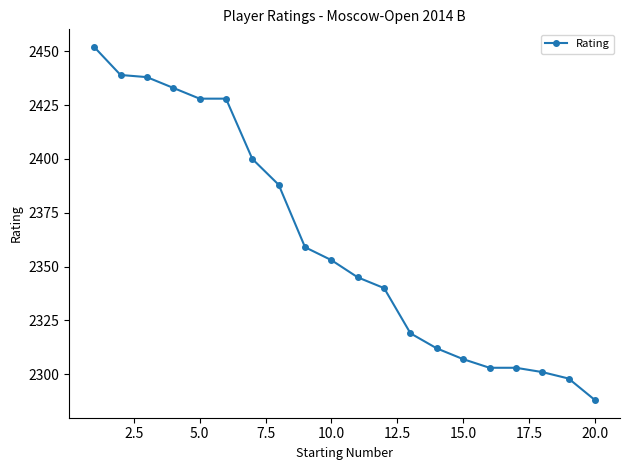

What is the smallest value displayed?

2288